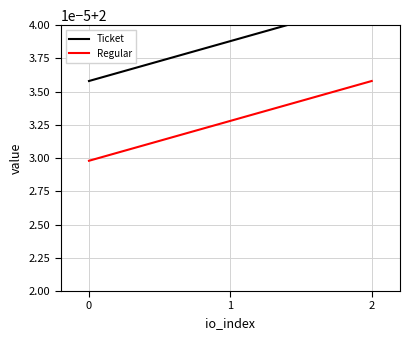

What is the total value across all series at 1?

4.0